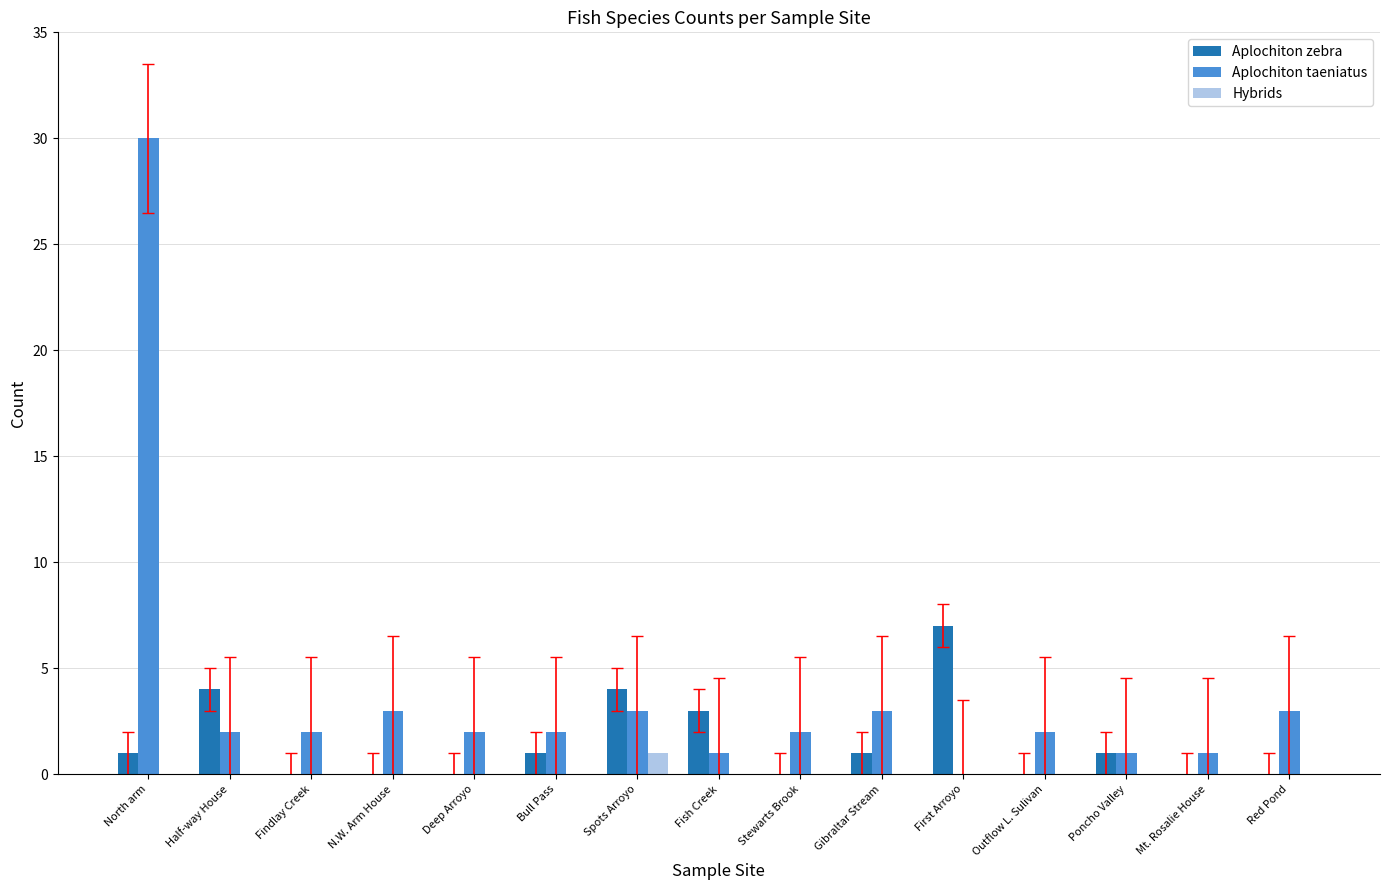

How many positive values does the Aplochiton taeniatus series have?

14